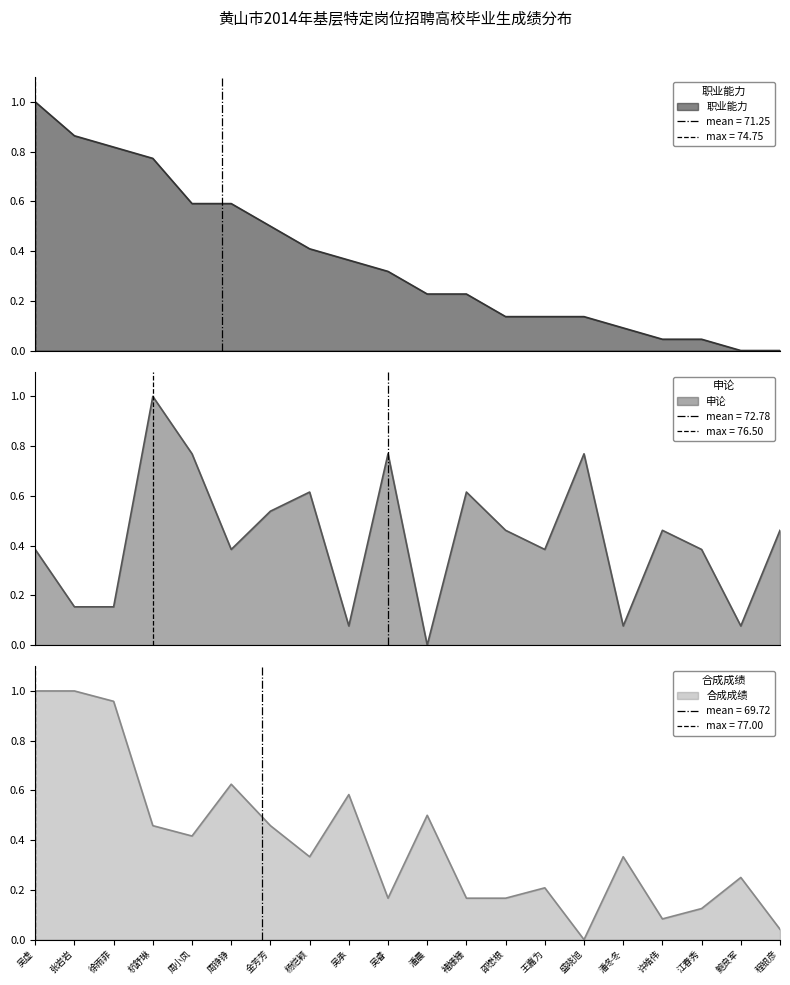

What is the total value across all series at 吴虚?

2.4